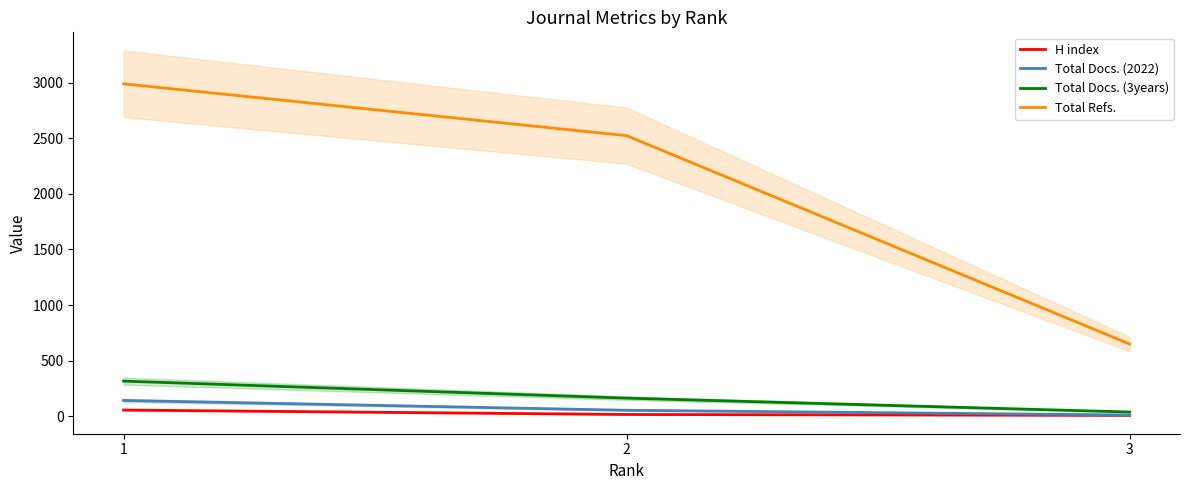

Reading left to right, transcribe all the data shown in this chart.

H index: 57	17	9
Total Docs. (2022): 143	55	12
Total Docs. (3years): 317	164	39
Total Refs.: 2989	2523	650